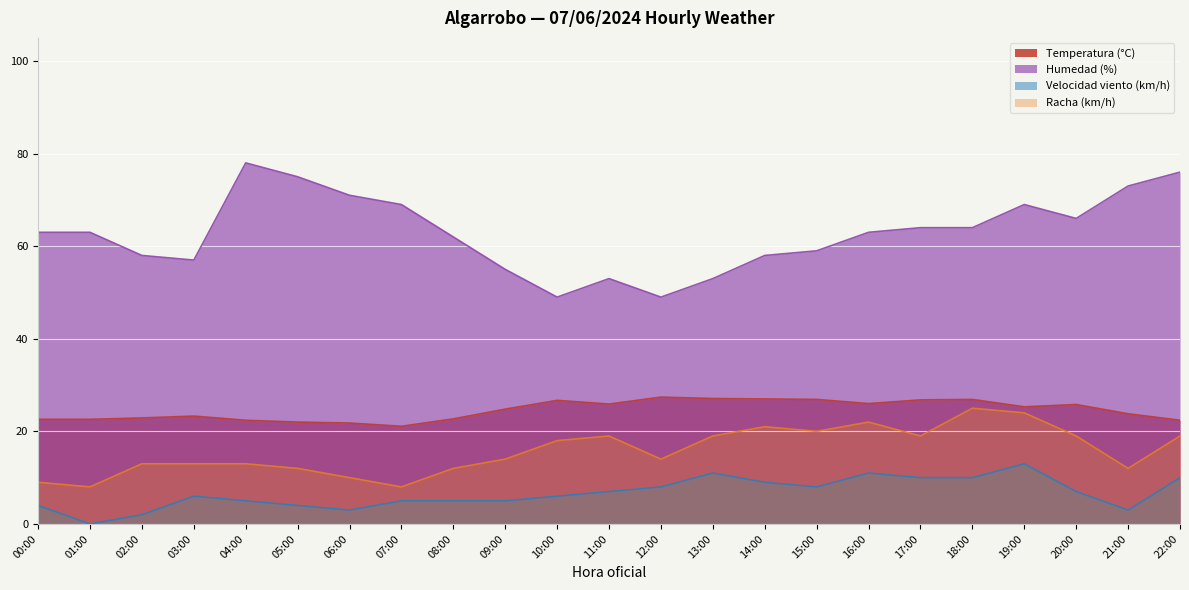

Reading left to right, what are all the values shown in this chart?

Temperatura (°C): 22.6	22.6	22.9	23.3	22.4	22.0	21.8	21.1	22.7	24.8	26.7	25.9	27.4	27.1	27.0	26.9	26.0	26.8	26.9	25.3	25.8	23.8	22.4
Humedad (%): 63.0	63.0	58.0	57.0	78.0	75.0	71.0	69.0	62.0	55.0	49.0	53.0	49.0	53.0	58.0	59.0	63.0	64.0	64.0	69.0	66.0	73.0	76.0
Velocidad viento (km/h): 4.0	0.0	2.0	6.0	5.0	4.0	3.0	5.0	5.0	5.0	6.0	7.0	8.0	11.0	9.0	8.0	11.0	10.0	10.0	13.0	7.0	3.0	10.0
Racha (km/h): 9.0	8.0	13.0	13.0	13.0	12.0	10.0	8.0	12.0	14.0	18.0	19.0	14.0	19.0	21.0	20.0	22.0	19.0	25.0	24.0	19.0	12.0	19.0